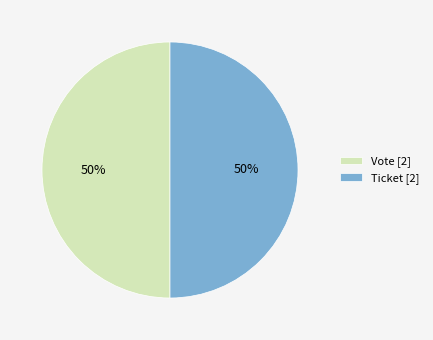

Combined, do Ticket [2] and Vote [2] account for over 50%?

Yes